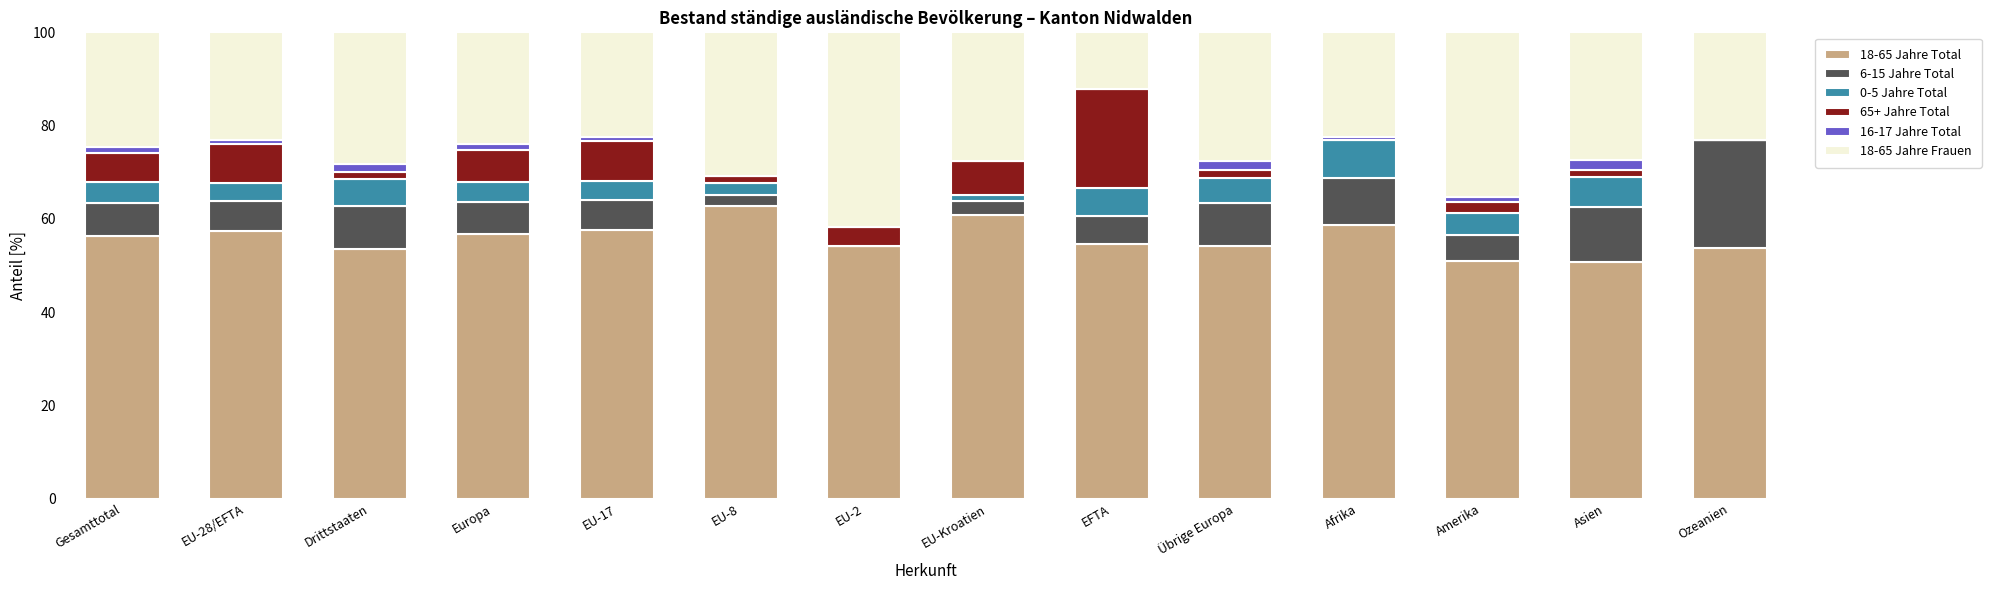

What is the total value across all series at EU-28/EFTA?

100.0